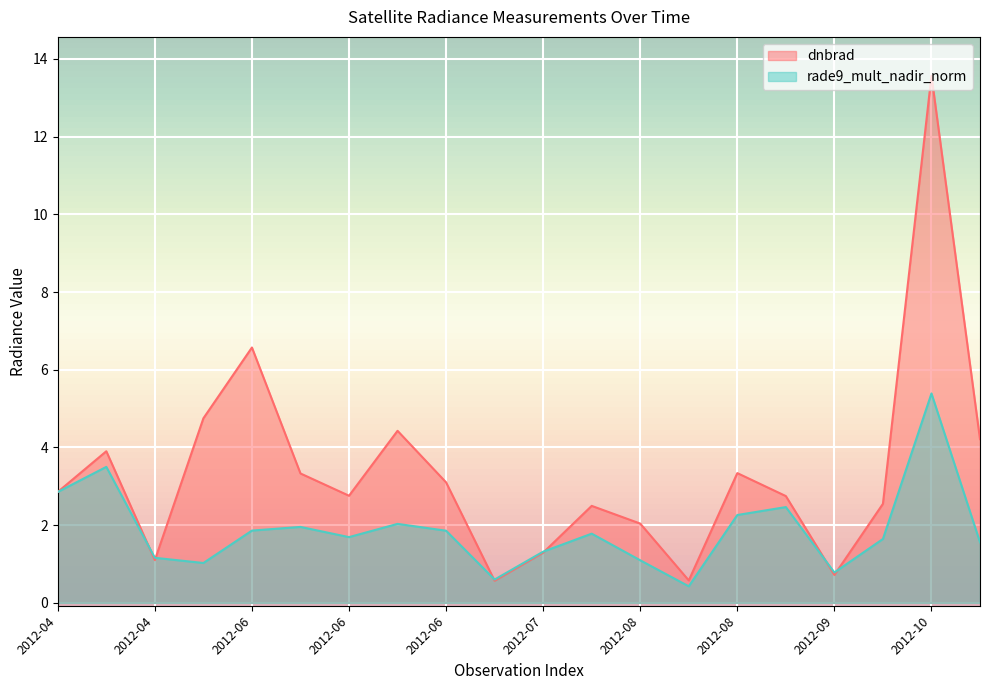

At which category is the sum across all series the highest?

2012-10